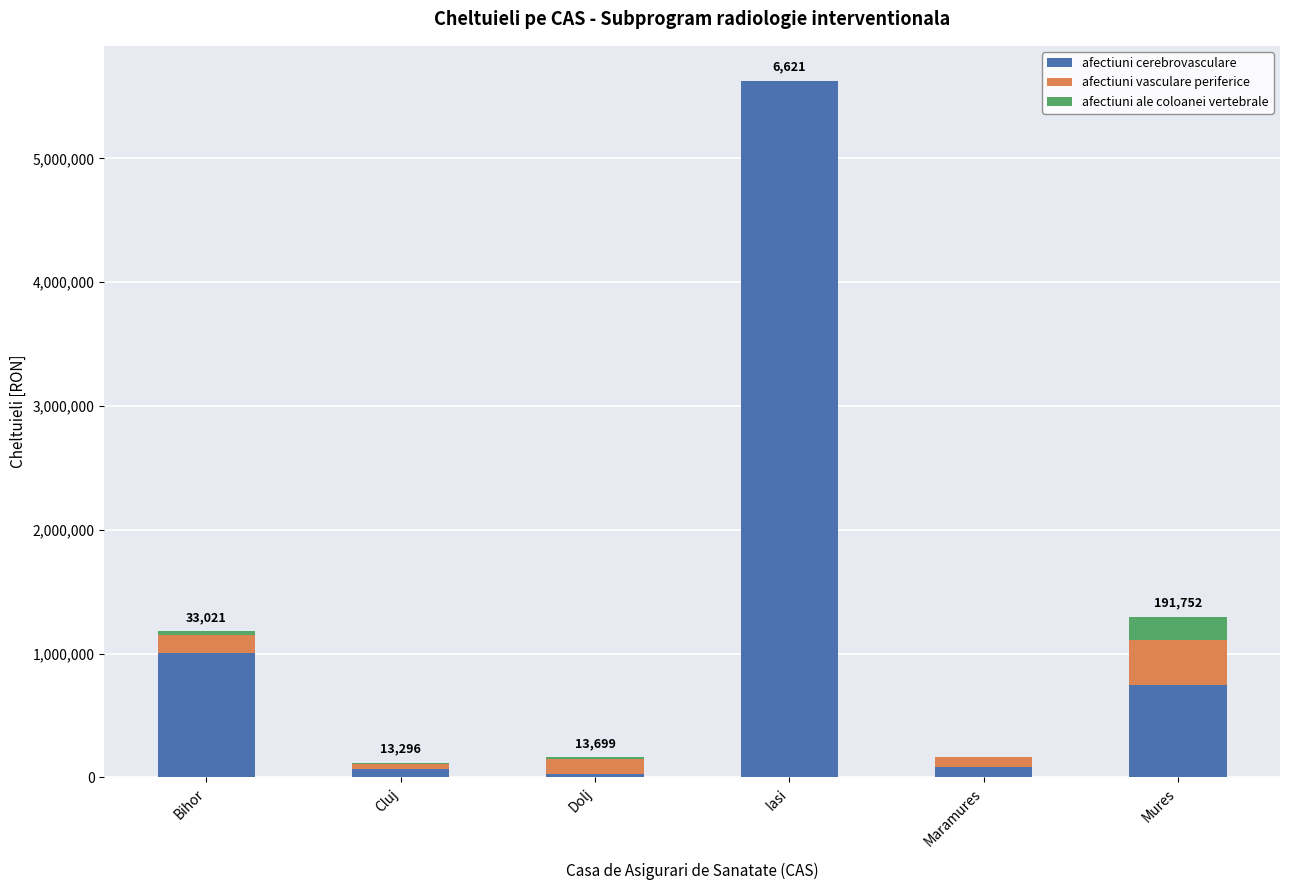

How many data points in afectiuni cerebrovasculare are above 748618?

3